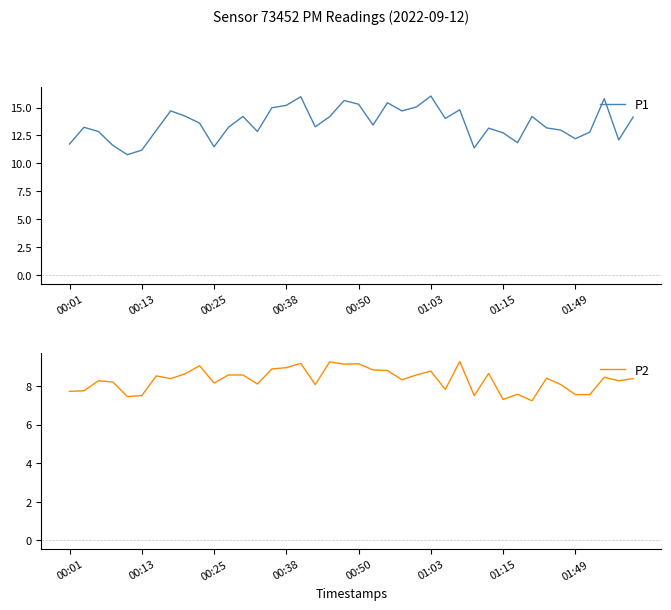

Count the number of categories in the chart.

40